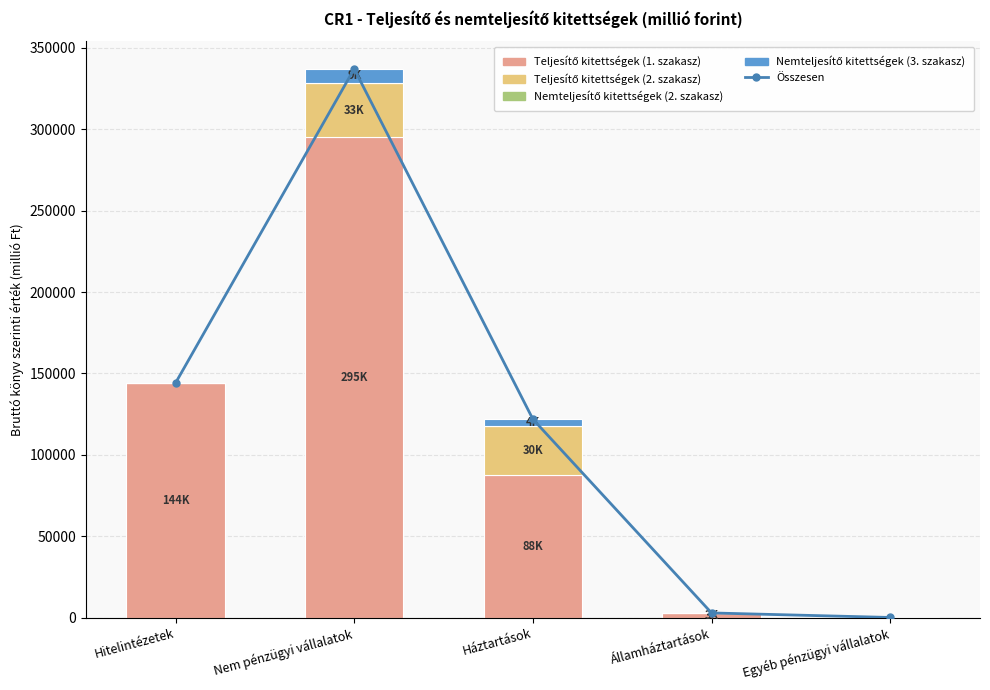

At which category does the chart reach its peak across all series?

Nem pénzügyi vállalatok